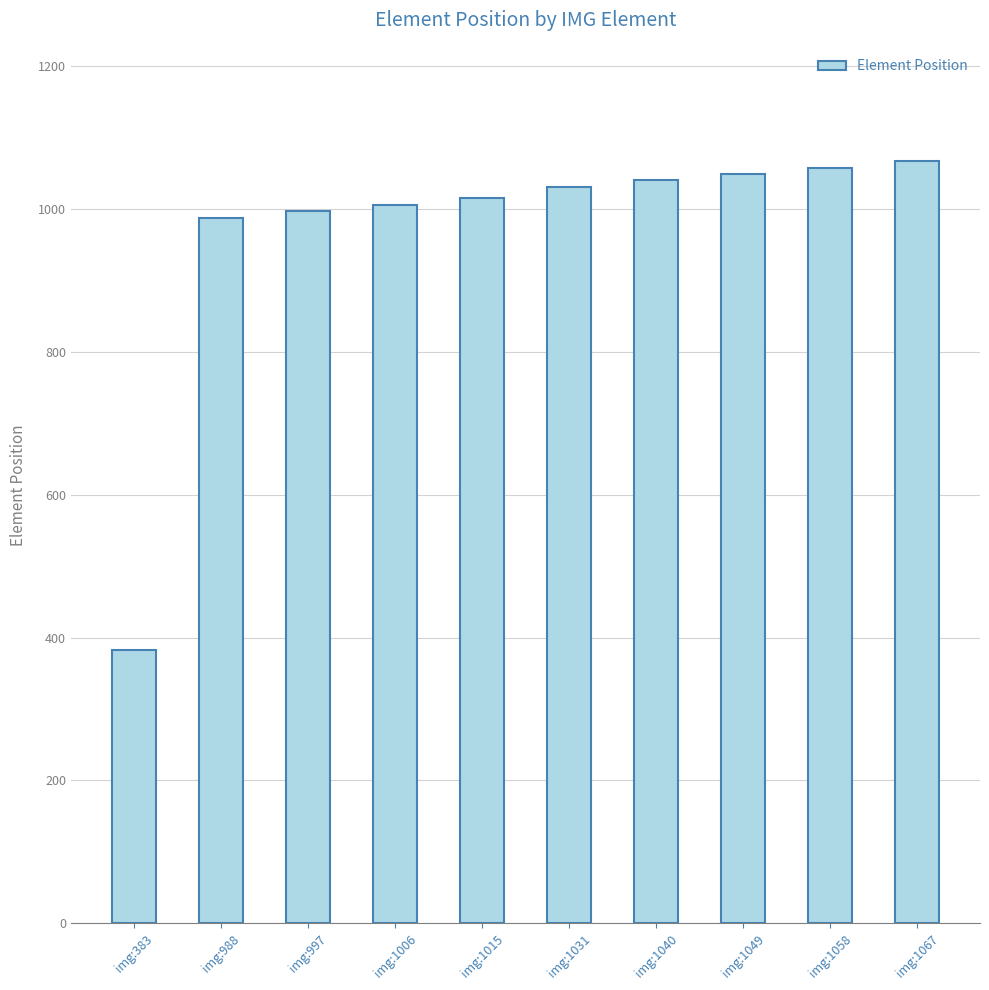

Which has a higher value, img:1015 or img:383?

img:1015